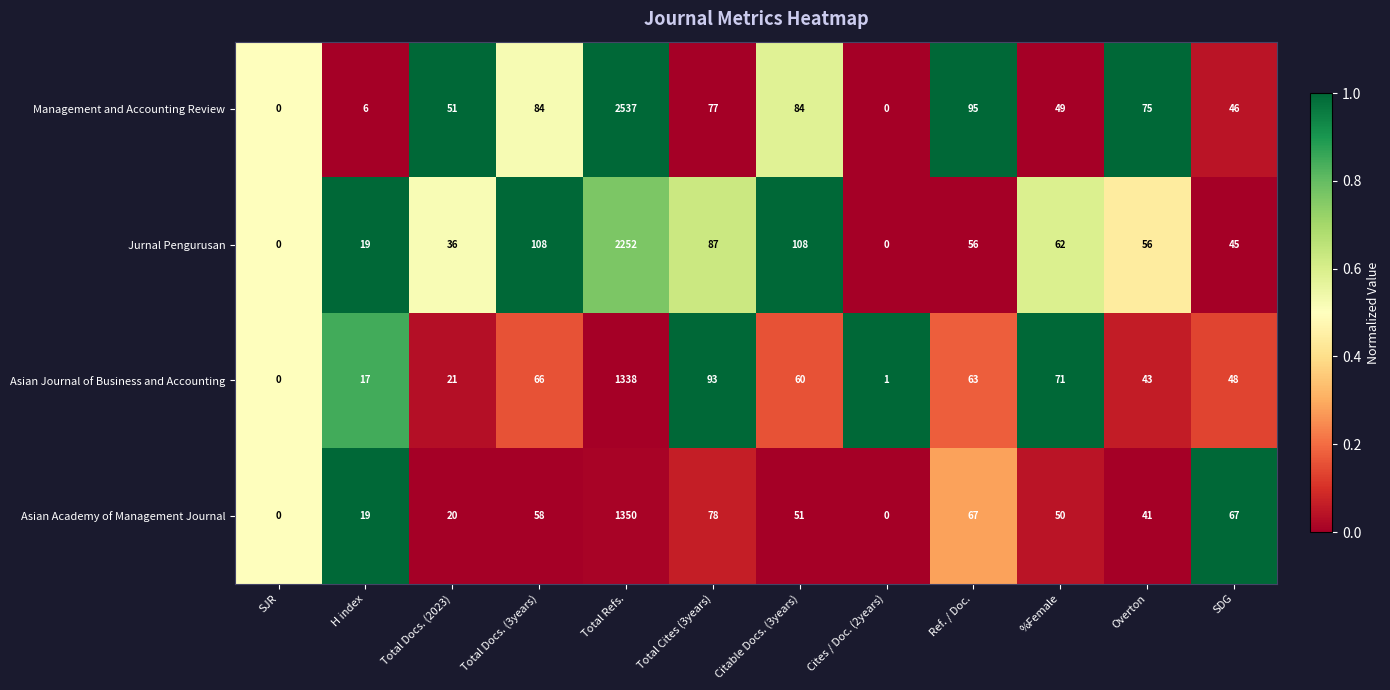

Which category has the highest value across all series?

Total Refs.